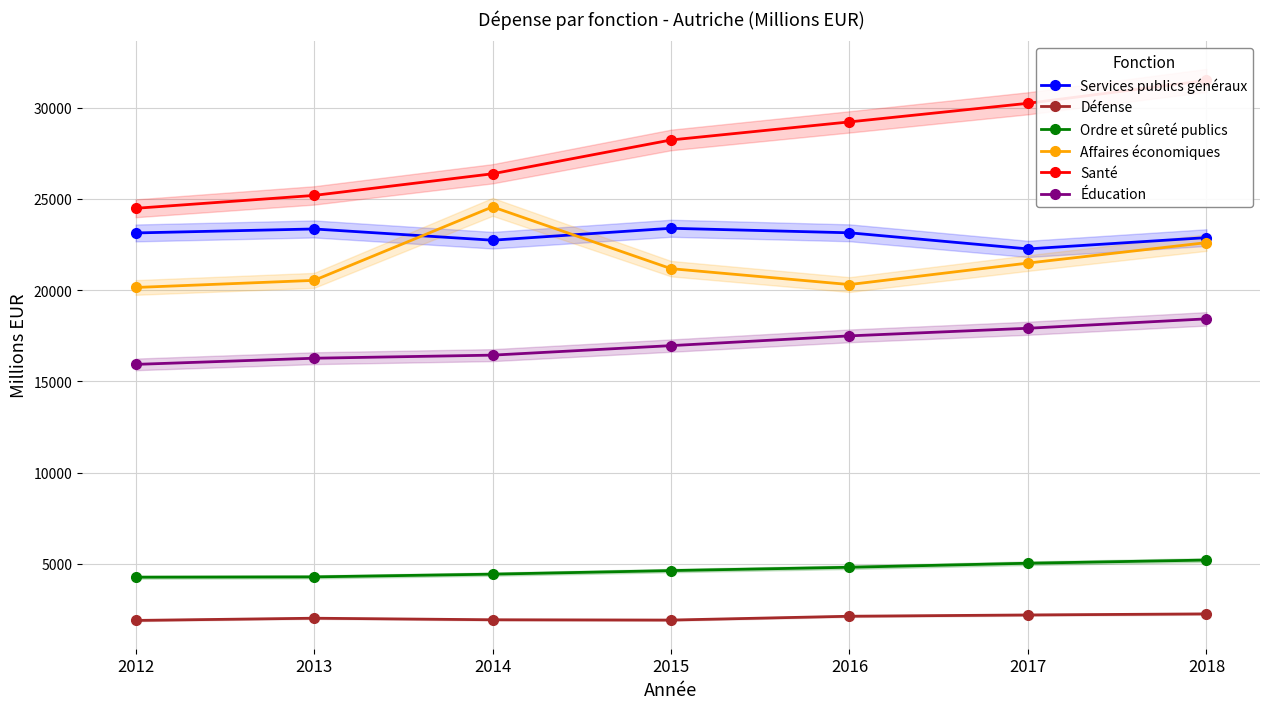

What is the approximate value of Ordre et sûreté publics at 2012?

4262.7